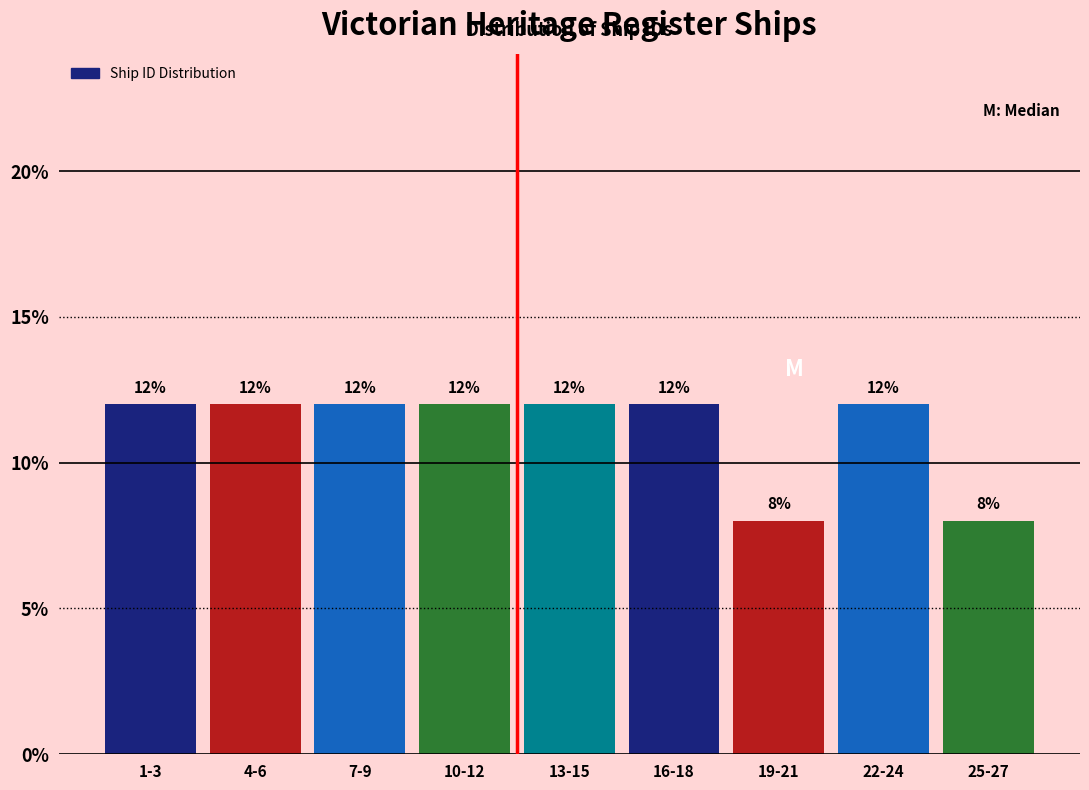

Reading left to right, what are all the values shown in this chart?

1-3=12	4-6=12	7-9=12	10-12=12	13-15=12	16-18=12	19-21=8	22-24=12	25-27=8